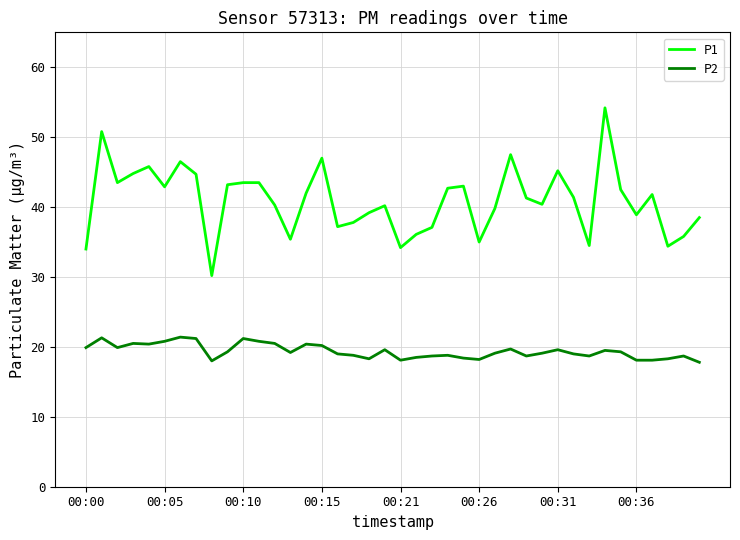

List the series in order of their peak value, lowest first.

P2, P1